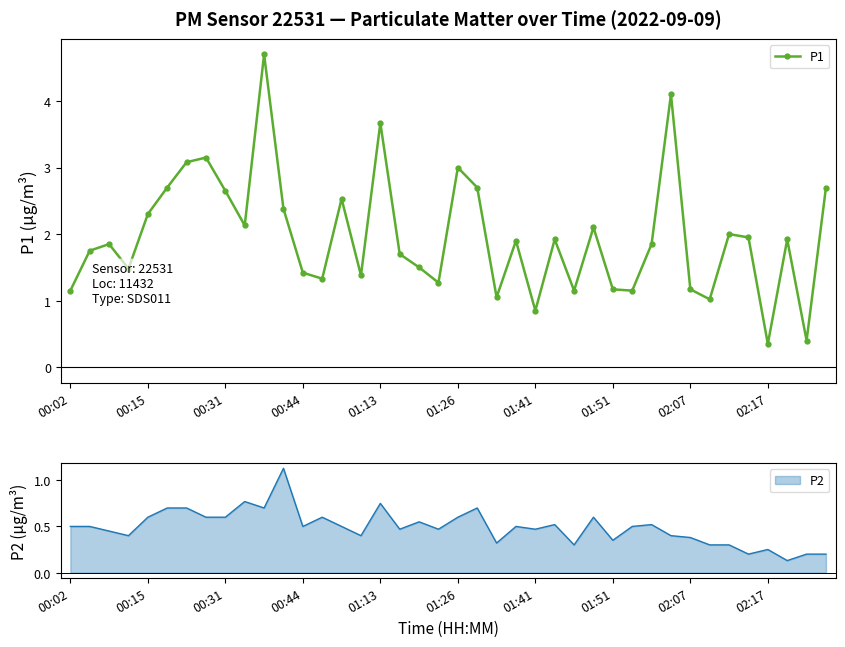

What is the maximum value for P1?

4.7